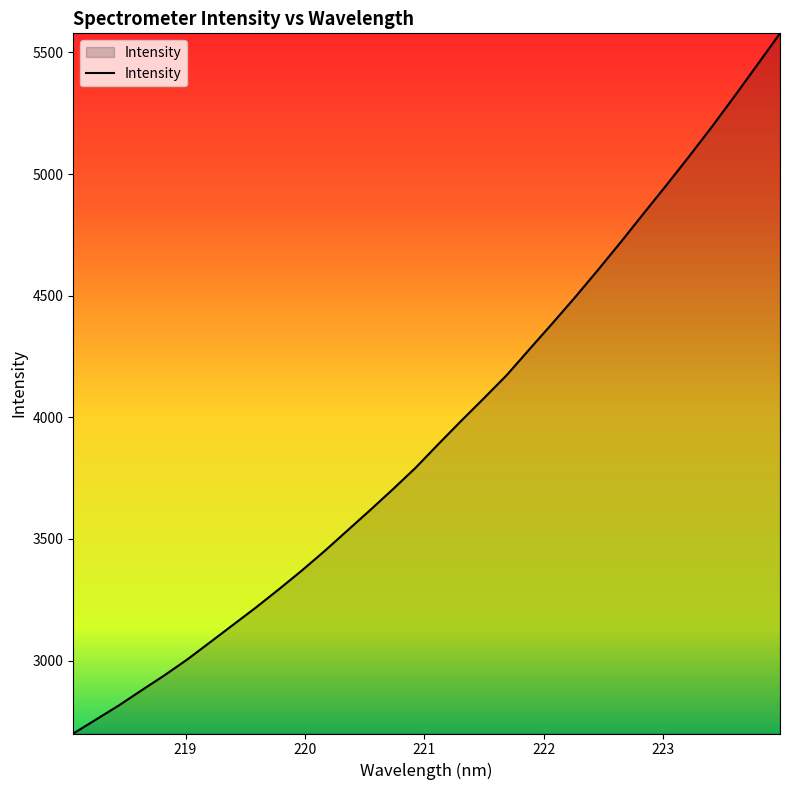

What is the difference between the maximum and minimum values?

2878.6